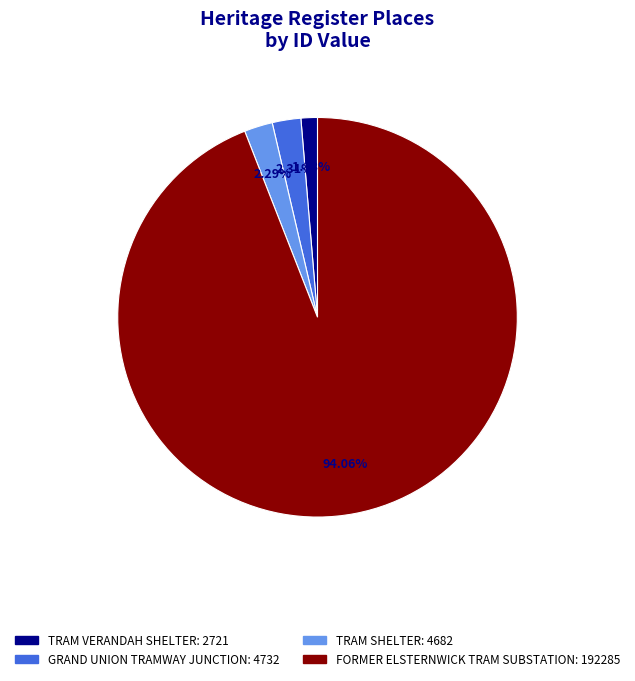

How many slices are in this pie chart?

4